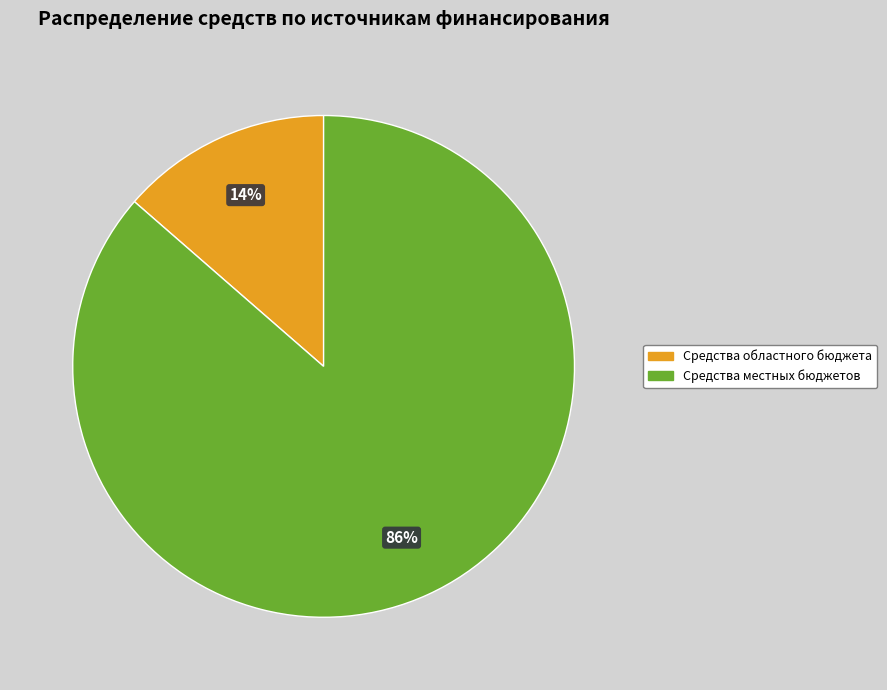

Is there any slice that represents more than half of the pie?

Yes